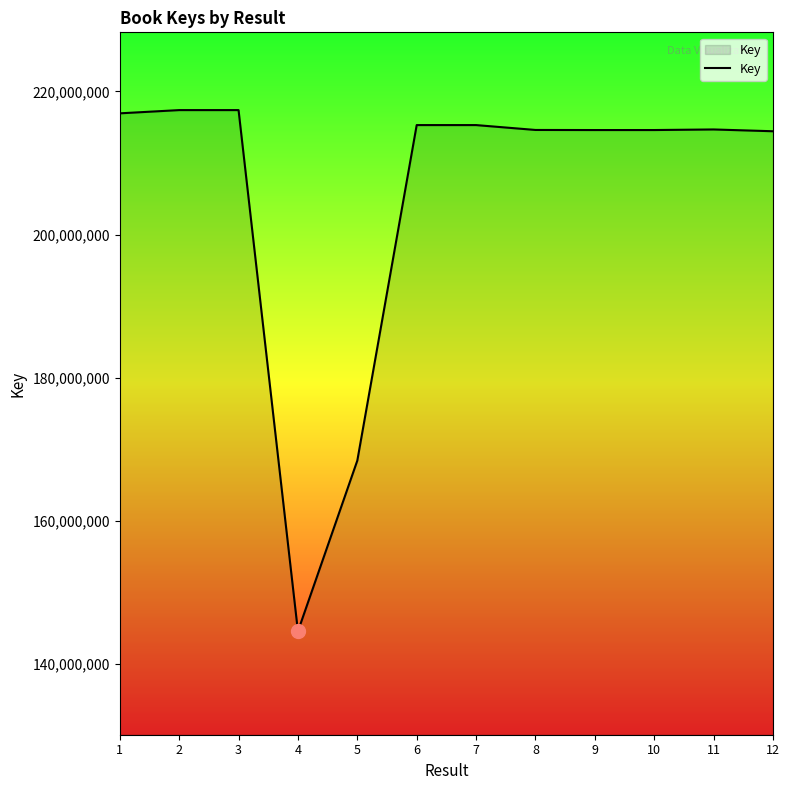

What is the difference between the maximum and minimum values?

72862183